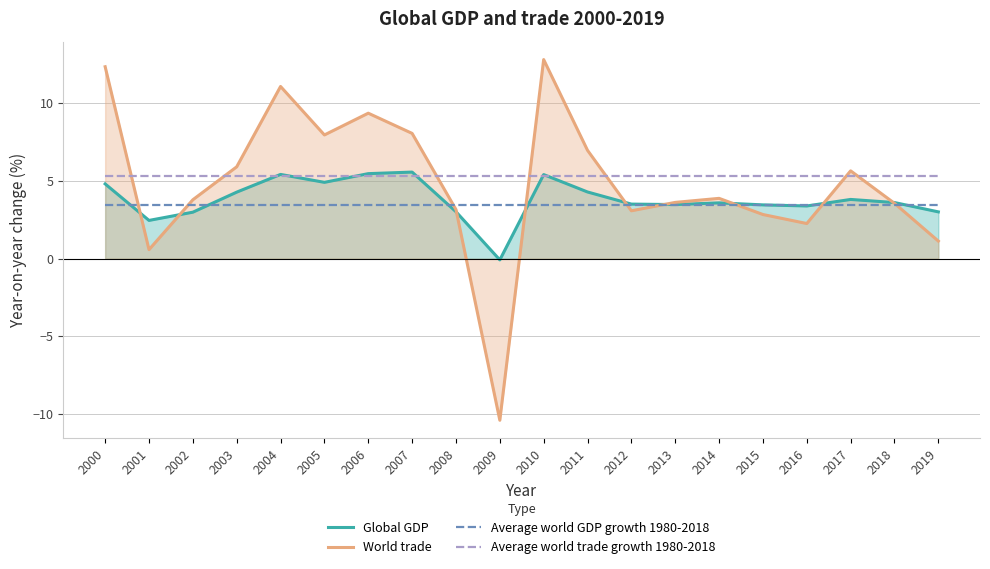

Which label corresponds to the smallest value in the chart?

2009